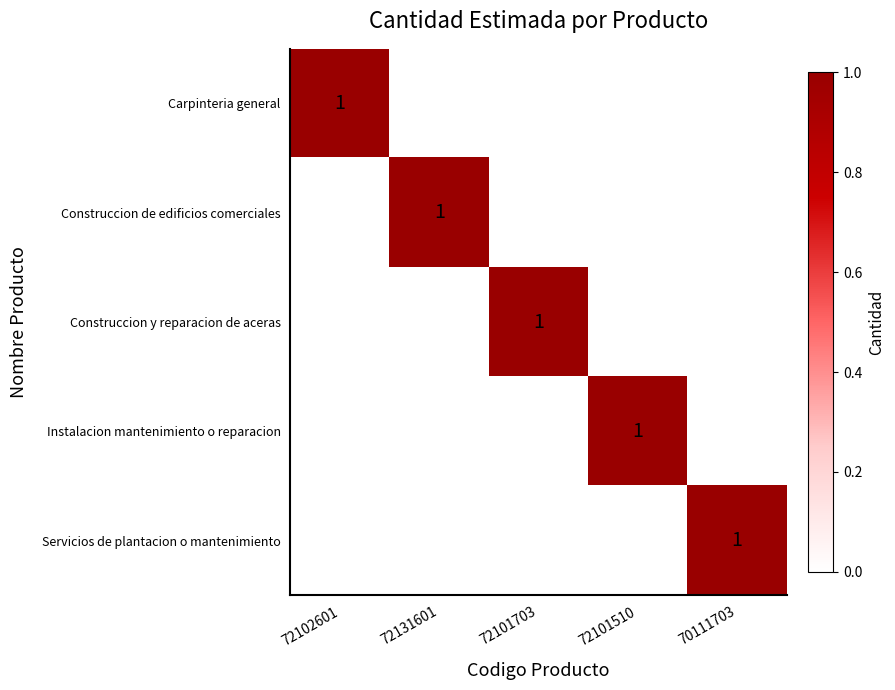

The Instalacion mantenimiento o reparacion series shows 1 at 72101510. True or false?

True